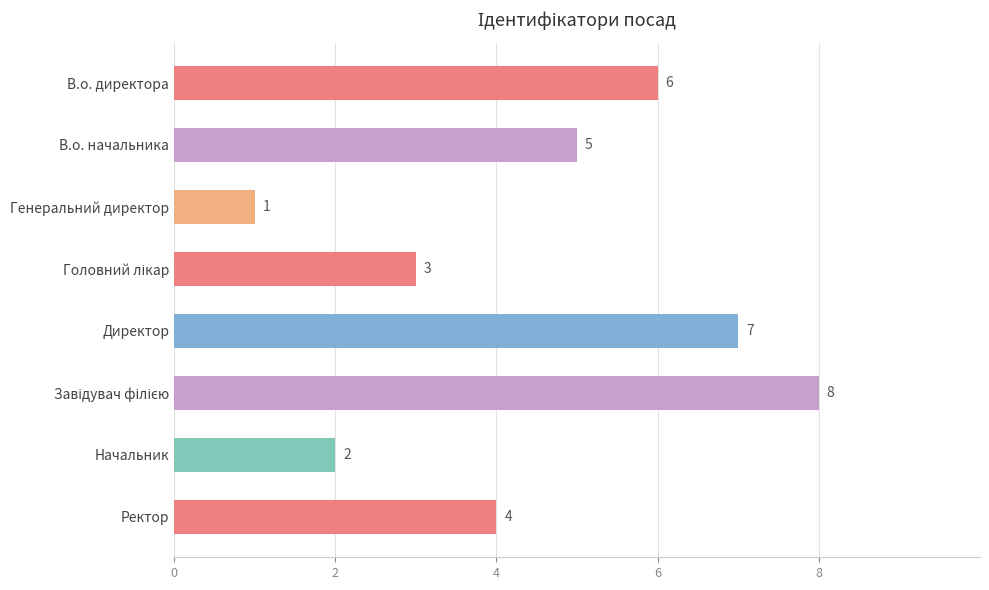

What is the ratio of the value at Начальник to the value at Ректор?

0.5